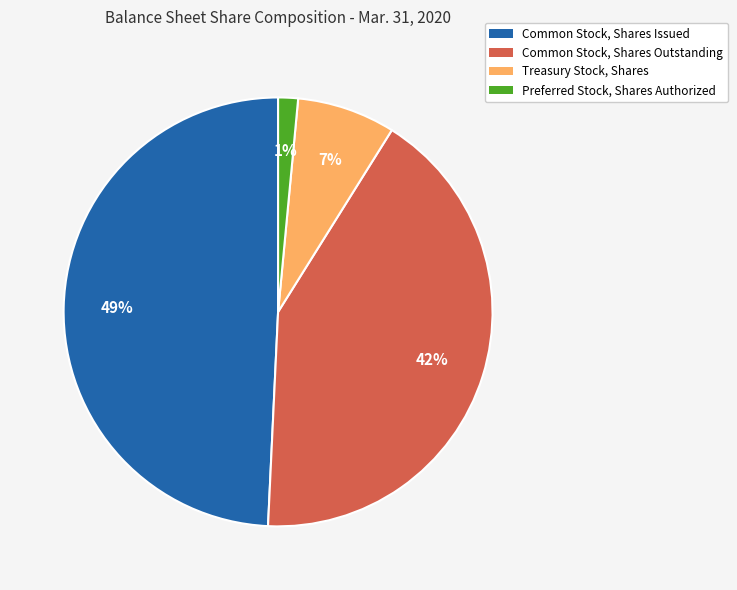

What is the smallest slice in the pie chart?

Preferred Stock, Shares Authorized